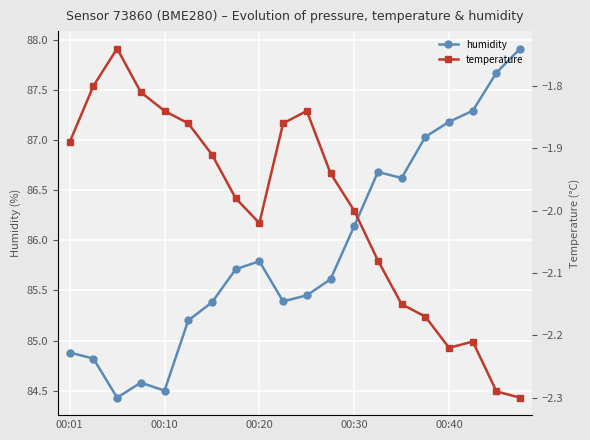

Which category has the lowest value across all series?

19